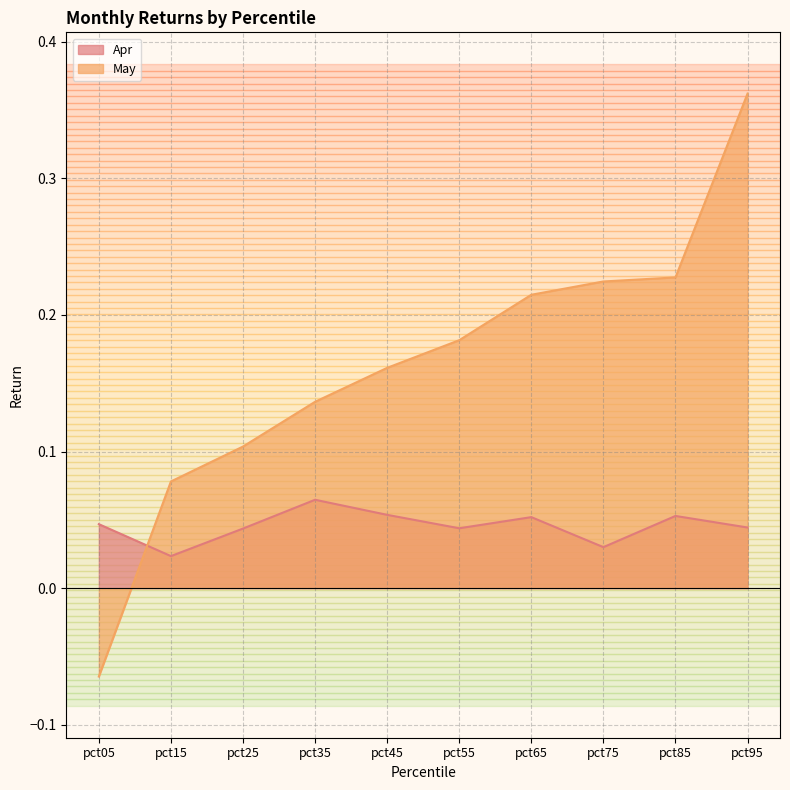

List the series in order of their overall mean, lowest first.

Apr, May